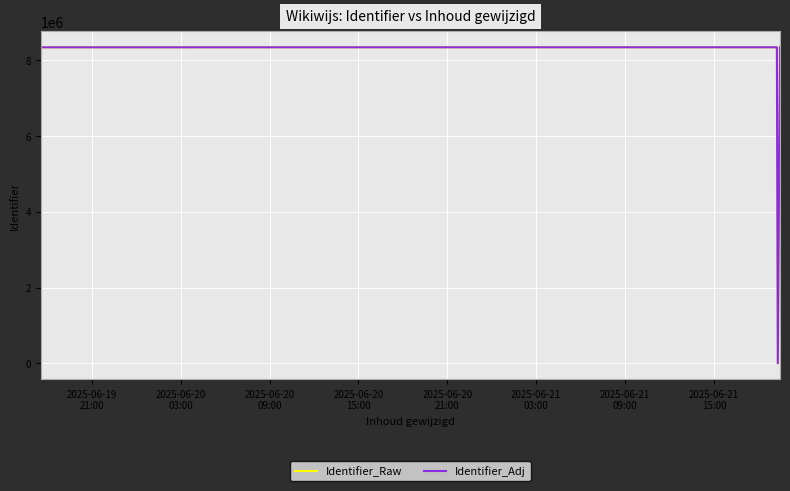

Which series has the widest spread of values?

Identifier_Raw